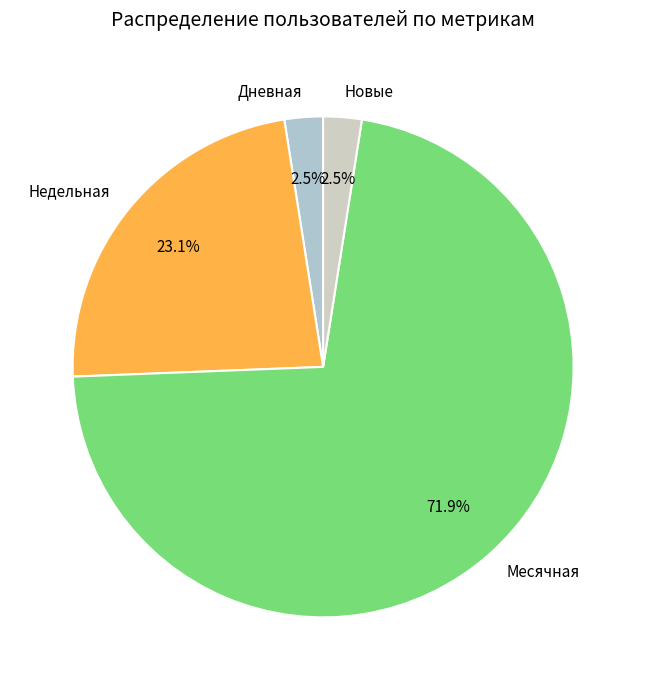

How many segments does this pie chart have?

4